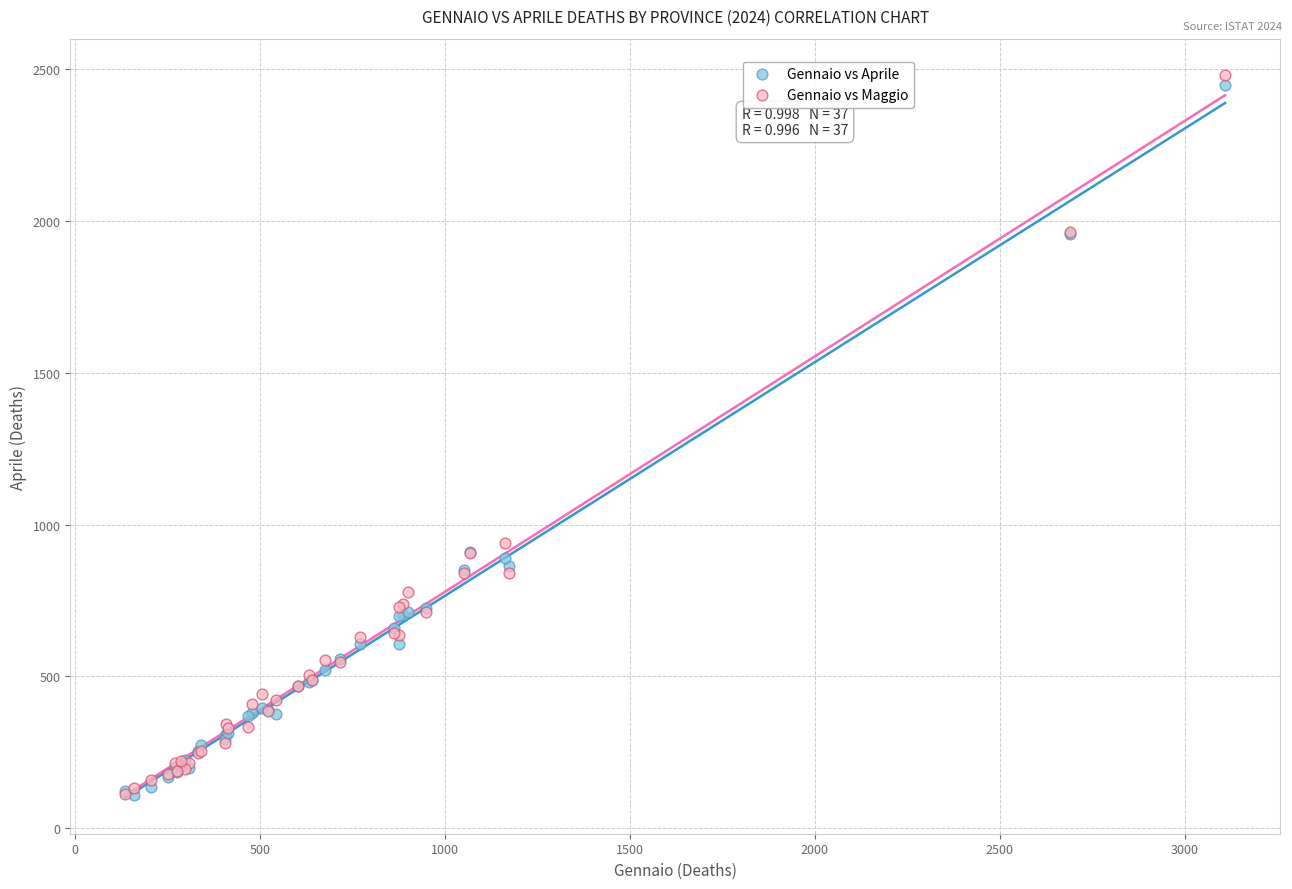

Which series reaches the maximum Y coordinate?

Gennaio vs Maggio